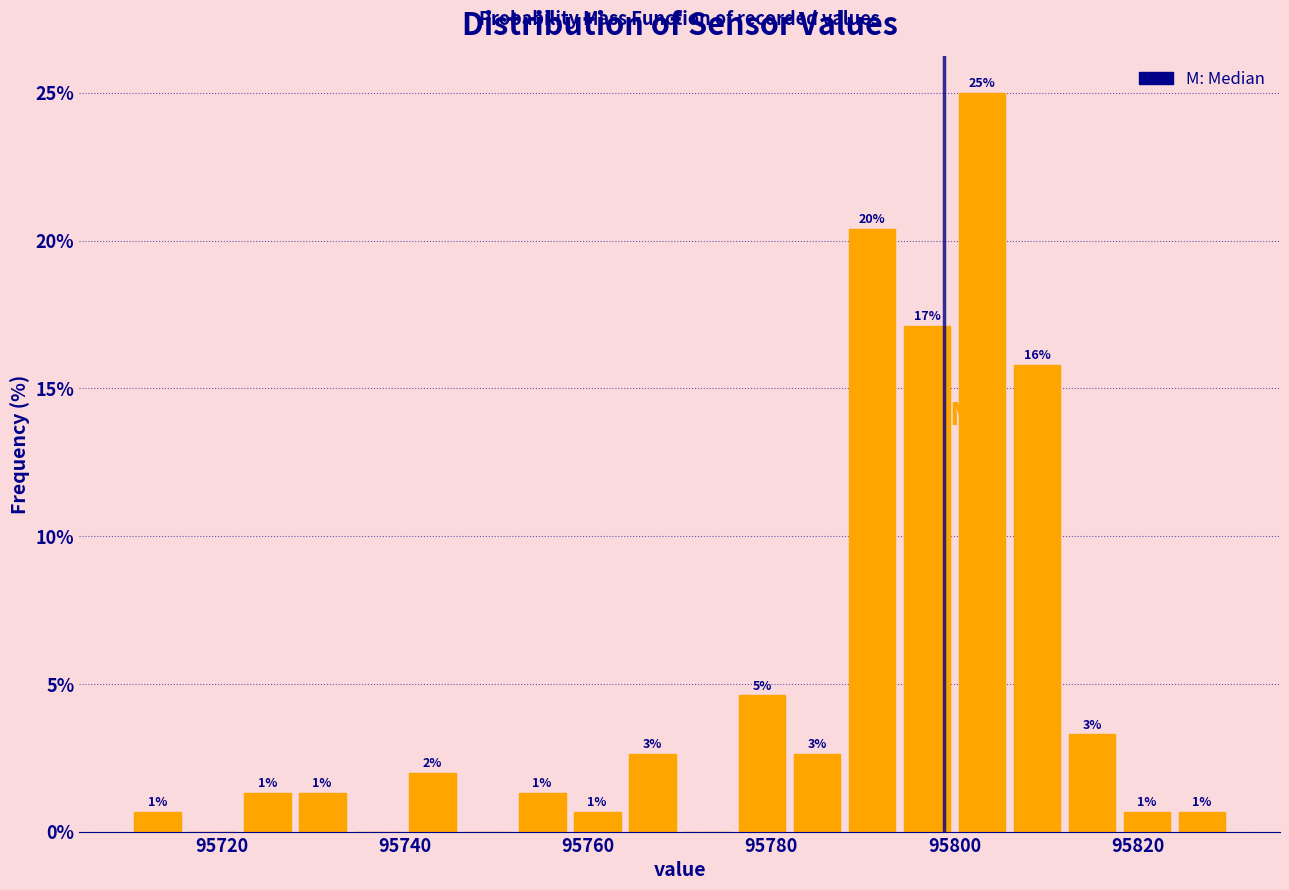

Read against the x-axis, roughly where is the centre of the tallest bar?

95804